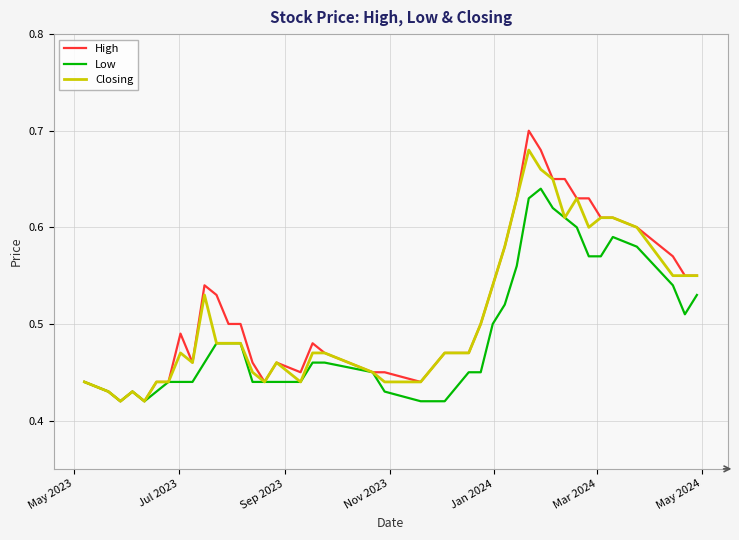

Which series has the widest spread of values?

High